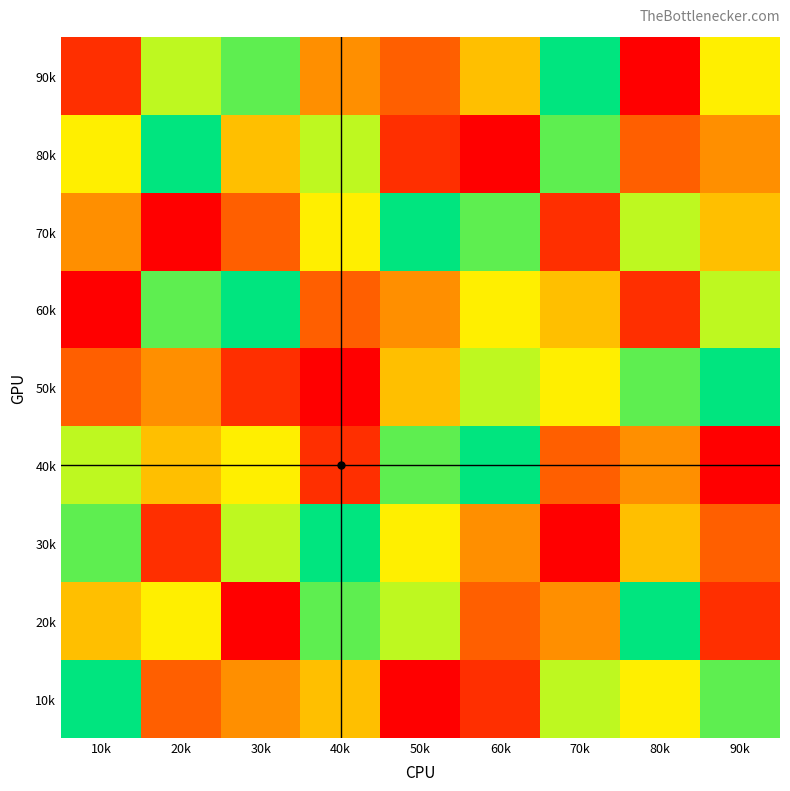

Reading left to right, transcribe all the data shown in this chart.

90k: 10k=2	20k=7	30k=8	40k=4	50k=3	60k=5	70k=9	80k=1	90k=6
80k: 10k=6	20k=9	30k=5	40k=7	50k=2	60k=1	70k=8	80k=3	90k=4
70k: 10k=4	20k=1	30k=3	40k=6	50k=9	60k=8	70k=2	80k=7	90k=5
60k: 10k=1	20k=8	30k=9	40k=3	50k=4	60k=6	70k=5	80k=2	90k=7
50k: 10k=3	20k=4	30k=2	40k=1	50k=5	60k=7	70k=6	80k=8	90k=9
40k: 10k=7	20k=5	30k=6	40k=2	50k=8	60k=9	70k=3	80k=4	90k=1
30k: 10k=8	20k=2	30k=7	40k=9	50k=6	60k=4	70k=1	80k=5	90k=3
20k: 10k=5	20k=6	30k=1	40k=8	50k=7	60k=3	70k=4	80k=9	90k=2
10k: 10k=9	20k=3	30k=4	40k=5	50k=1	60k=2	70k=7	80k=6	90k=8